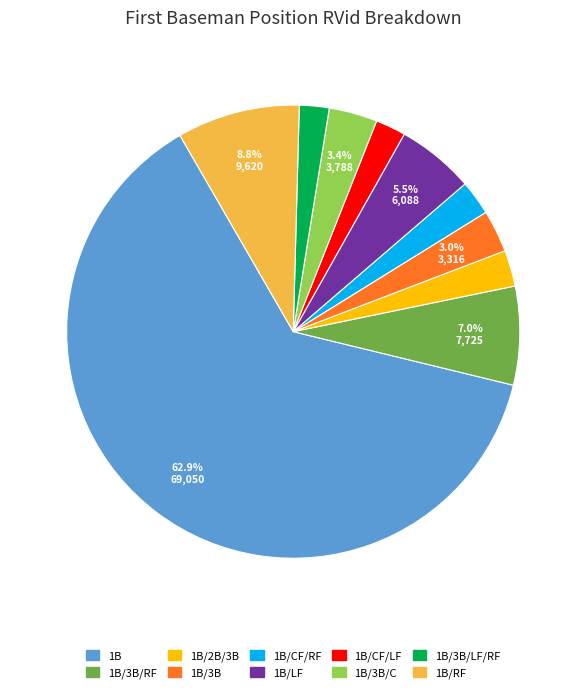

Is there a majority slice in this chart?

Yes